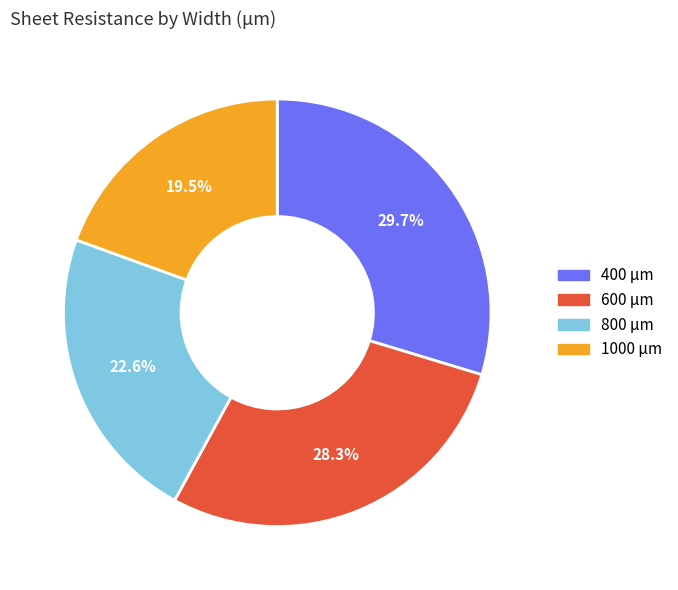

To the nearest percent, what is the difference between the largest and smallest slice percentages?

10%